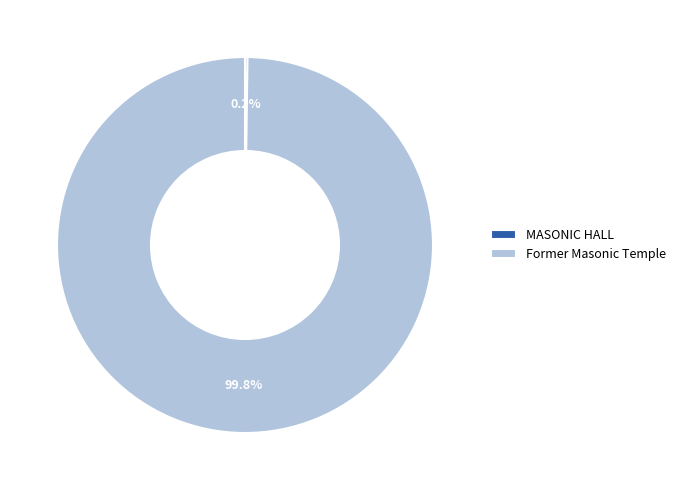

Does any single category account for the majority?

Yes